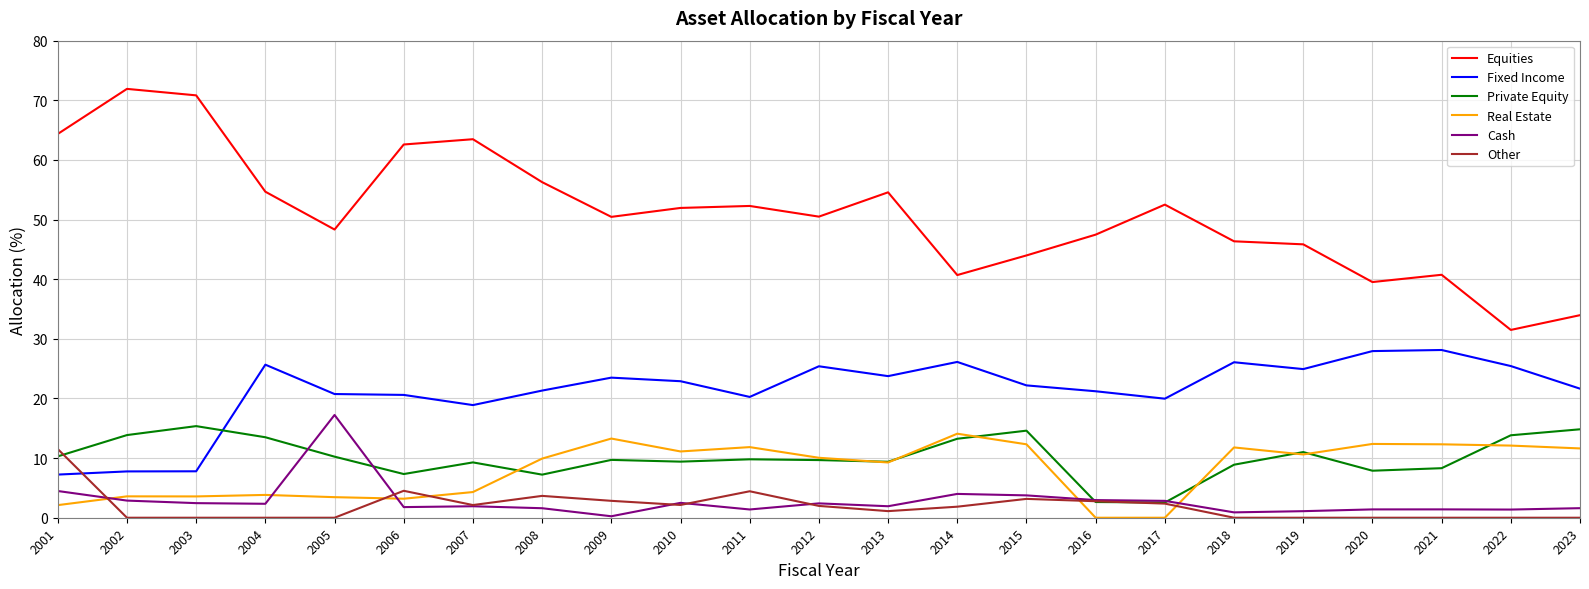

What is the difference between the highest and lowest values at 2003?

70.8